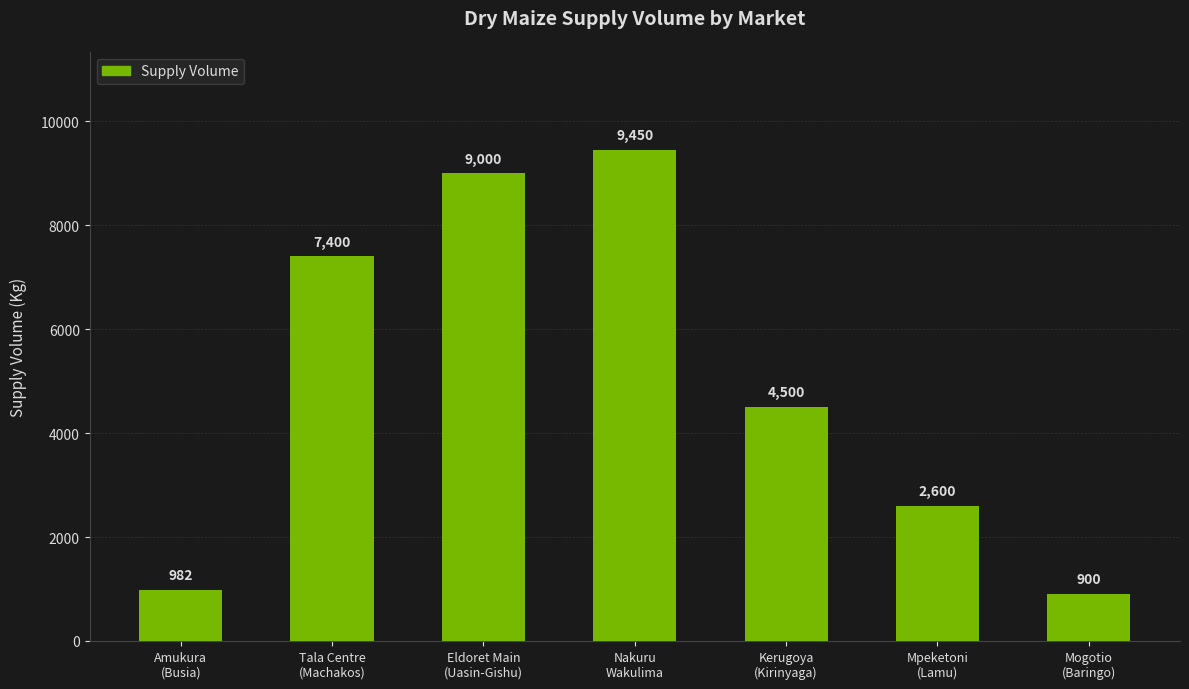

How many values are below 4500?

3